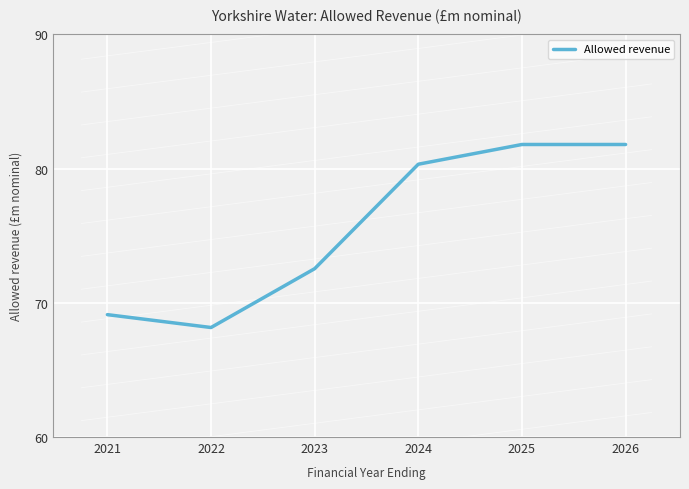

Reading left to right, list all the values displayed in this chart.

69.1	68.2	72.5	80.3	81.8	81.8